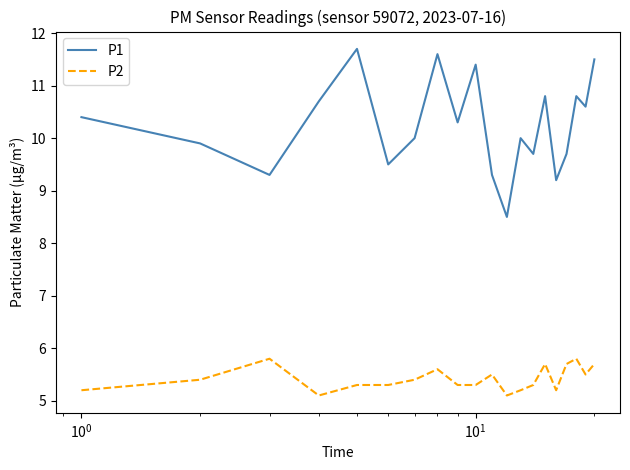

At how many categories does at least one series exceed 9?

19